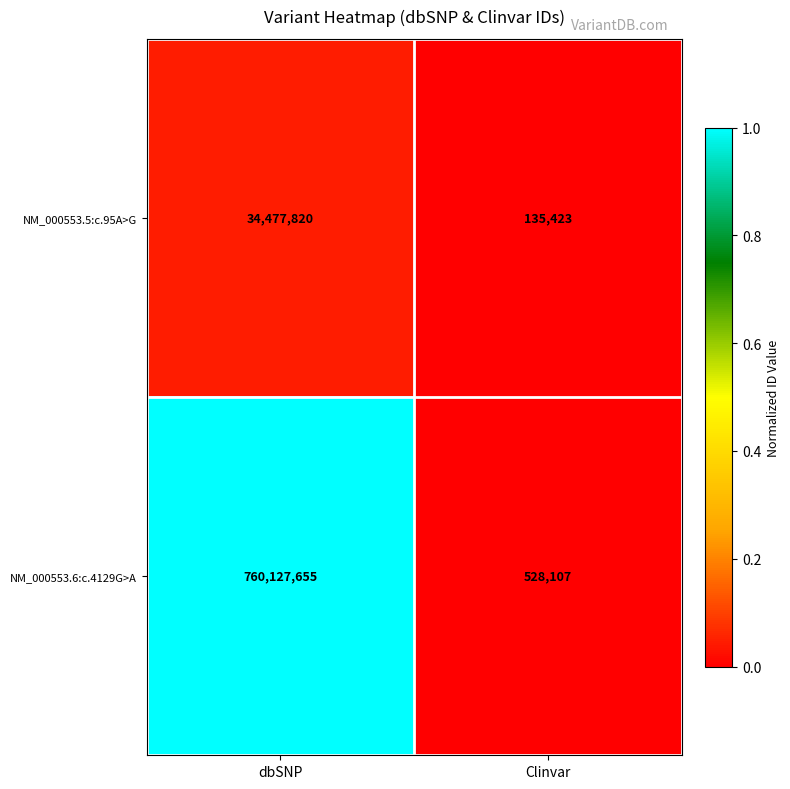

Rank the series by their maximum value, from highest to lowest.

NM_000553.6:c.4129G>A, NM_000553.5:c.95A>G